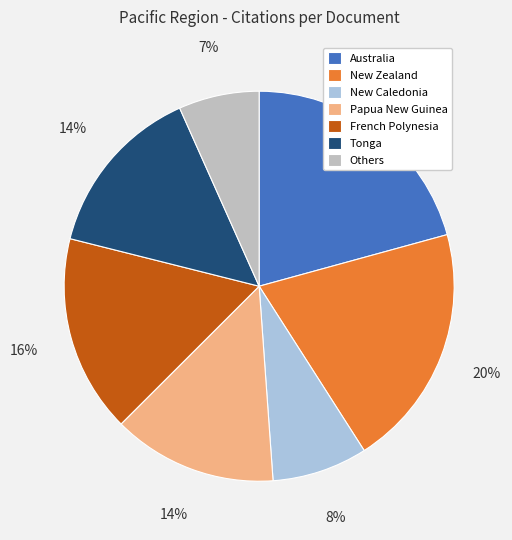

What percentage is the New Zealand slice, to the nearest percent?

20%